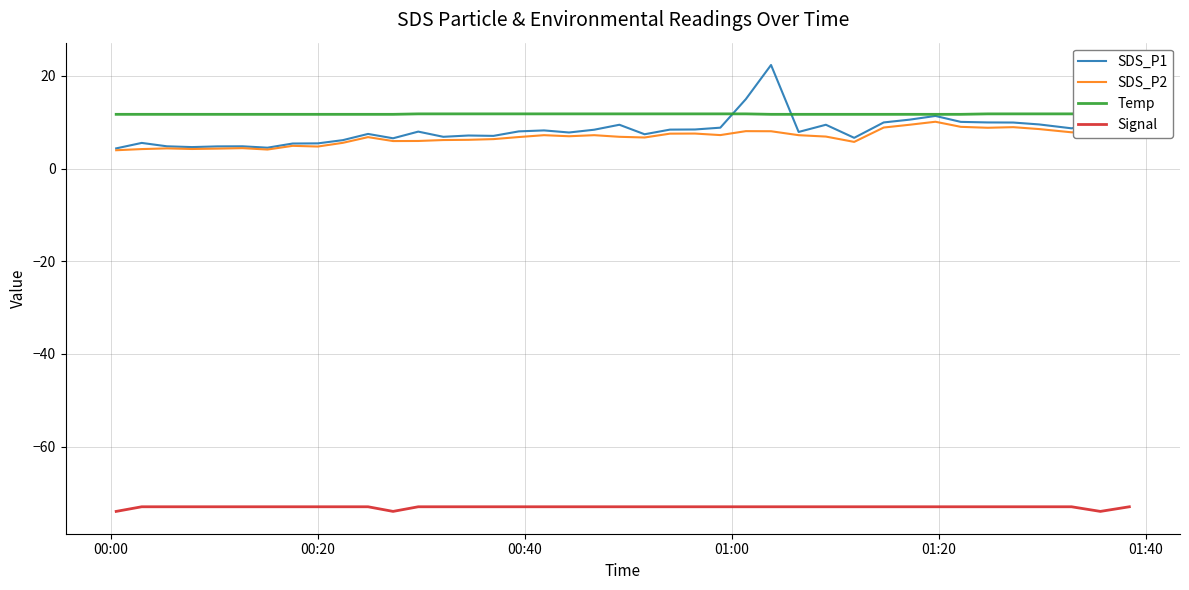

True or false: Signal and SDS_P1 intersect in this chart.

False